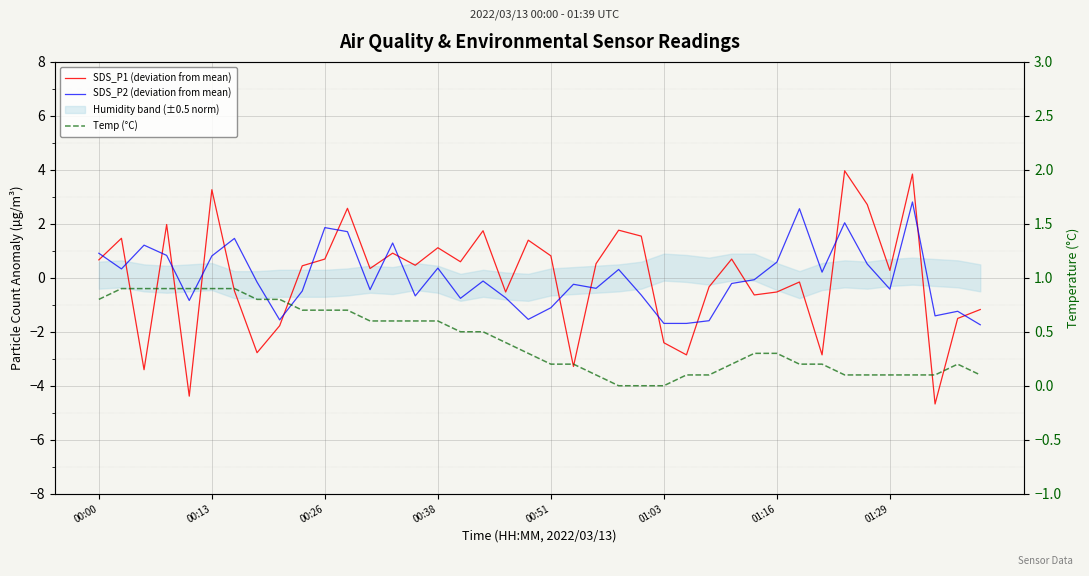

How many lines are shown in the chart?

3